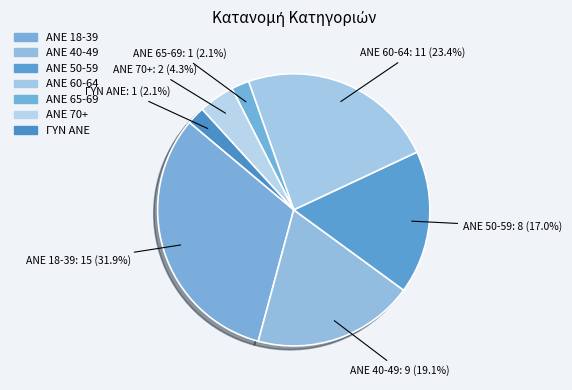

Is ANE 65-69 the majority of the pie?

No